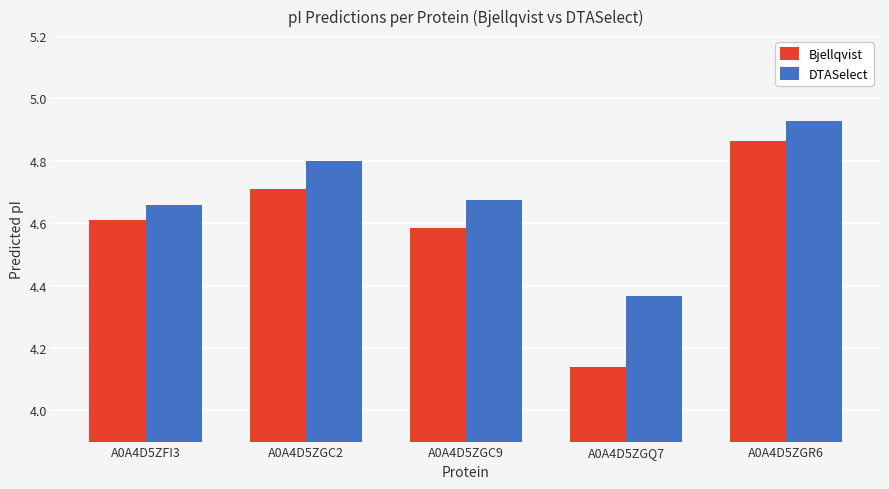

The DTASelect series shows 6.7 at A0A4D5ZFI3. True or false?

False